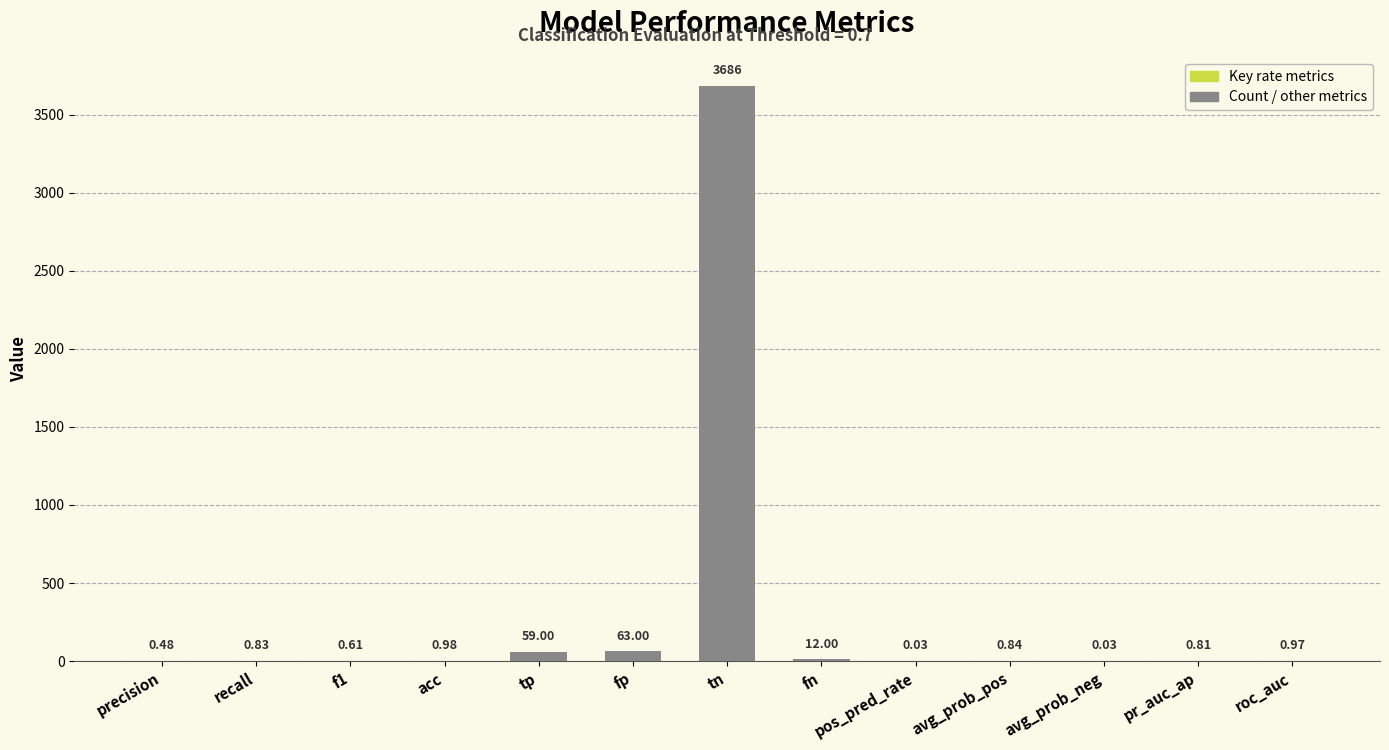

What is the change in value from tn to avg_prob_neg?

-3686.0